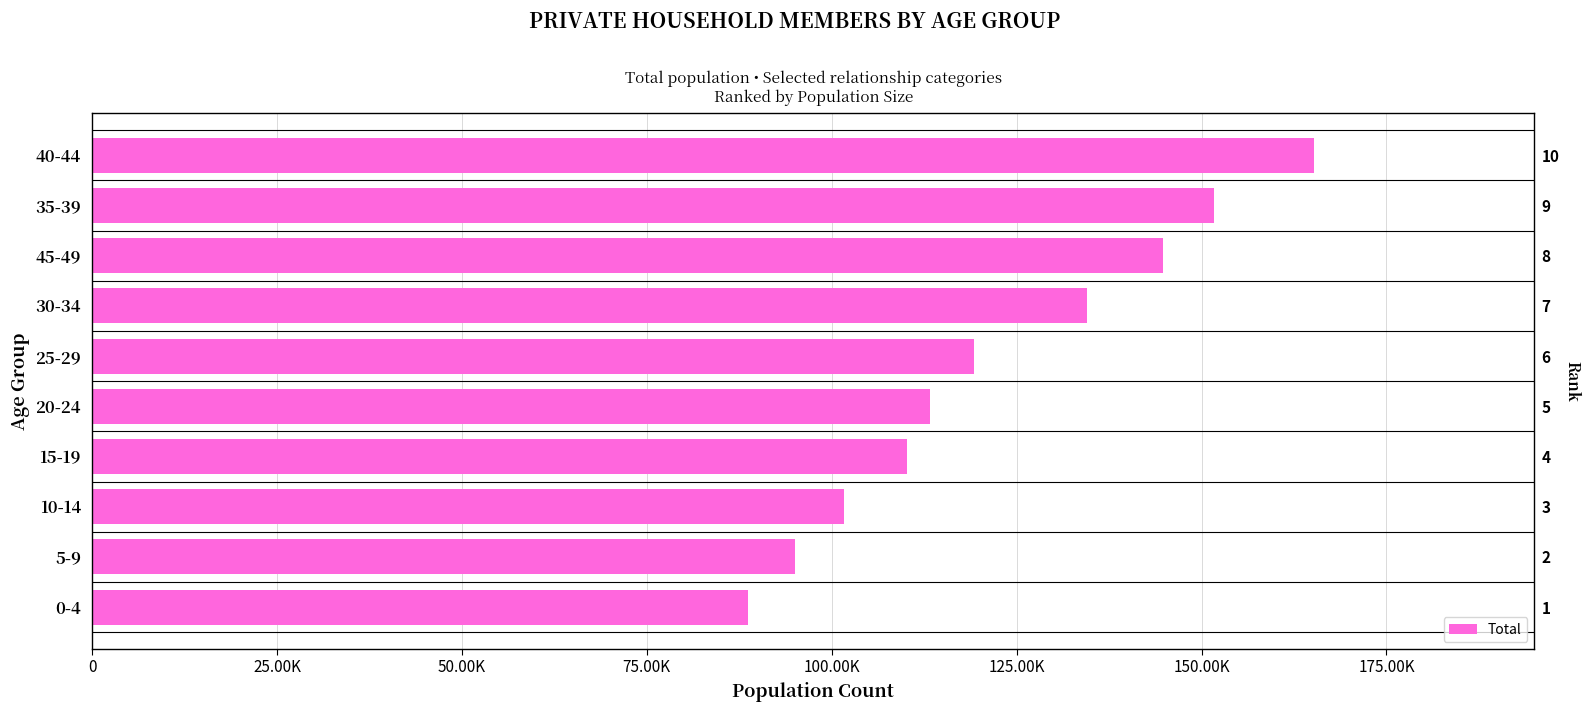

Between 45-49 and 35-39, which is larger?

35-39